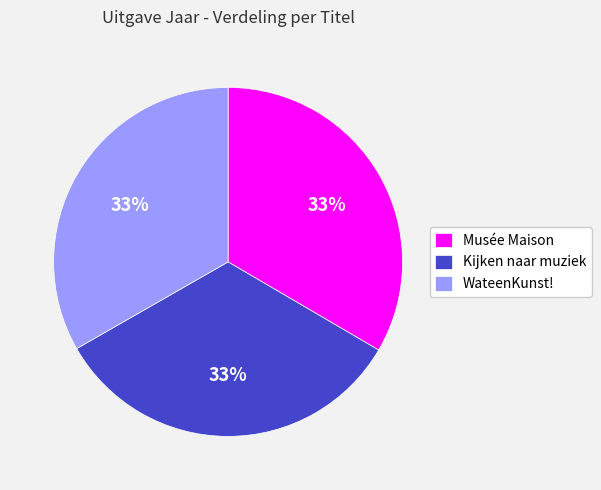

Is Musée Maison the majority of the pie?

No